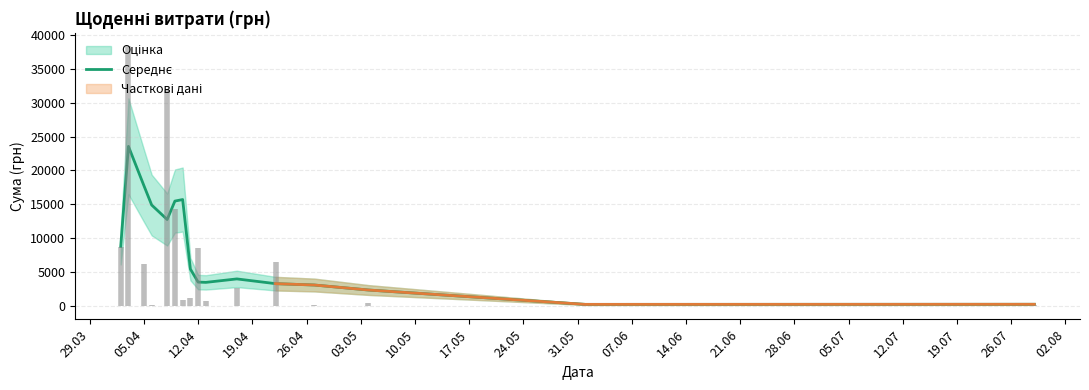

What is the smallest value displayed?

289.3